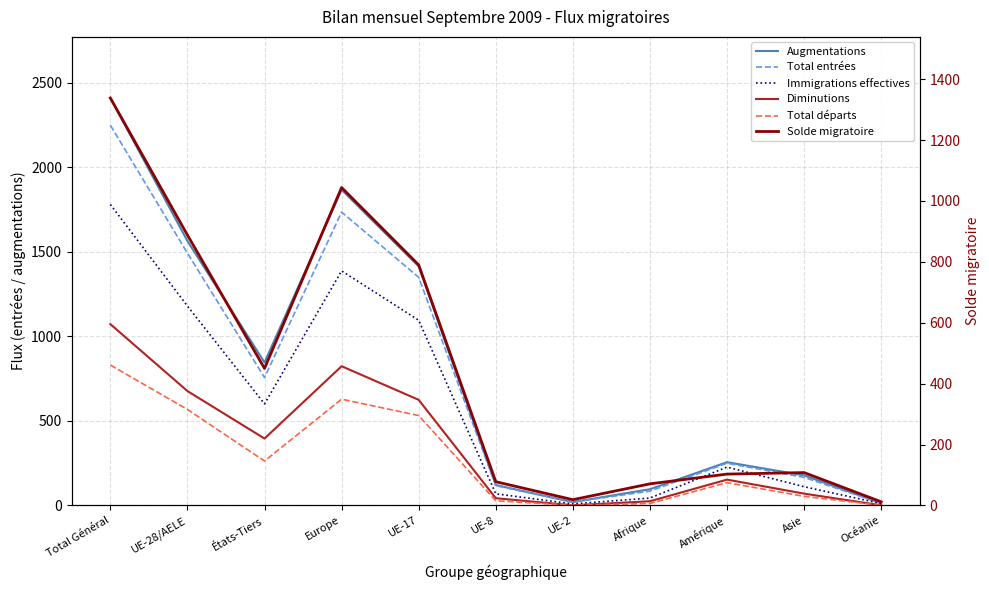

Reading left to right, extract all data points from this chart.

Augmentations: 2411	1565	846	1868	1415	121	20	96	256	178	13
Total entrées: 2250	1493	757	1736	1350	117	20	85	250	166	13
Immigrations effectives: 1781	1180	601	1388	1096	69	9	44	227	111	11
Diminutions: 1073	677	396	824	625	43	1	25	153	70	1
Total départs: 831	568	263	629	532	28	1	12	135	54	1
Solde migratoire: 1338	888	450	1044	790	78	19	71	103	108	12